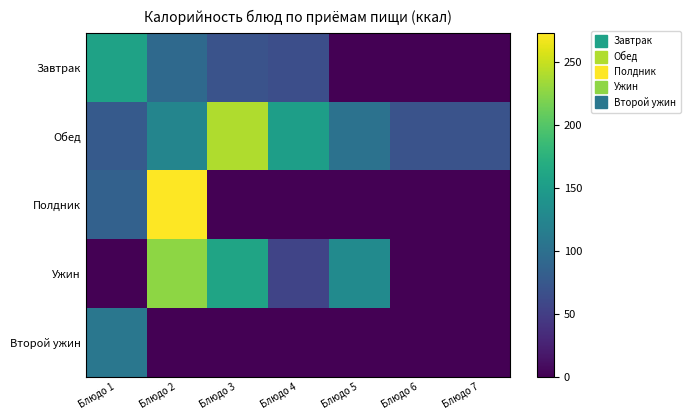

Which series changed the most between Блюдо 5 and Блюдо 6?

Ужин